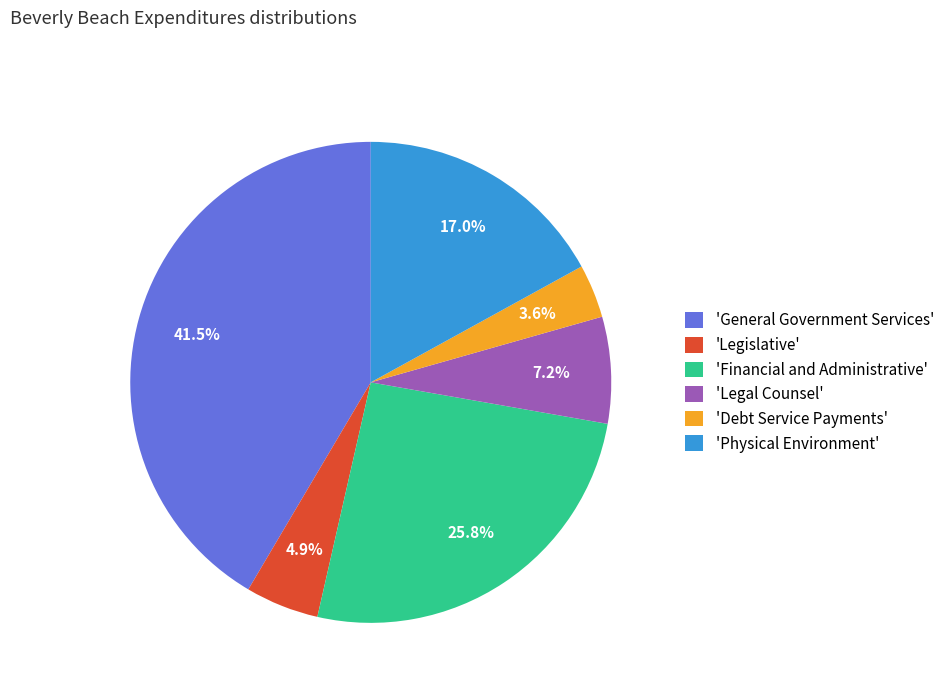

What is the total percentage of 'General Government Services' and 'Debt Service Payments'?

45.1%